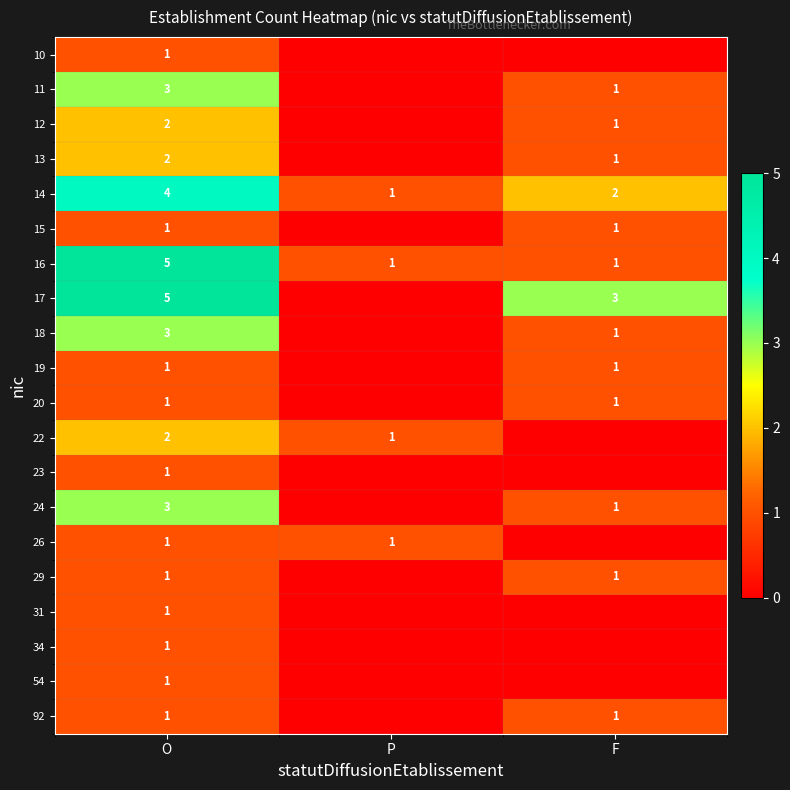

The 18 series shows 2 at O. True or false?

False